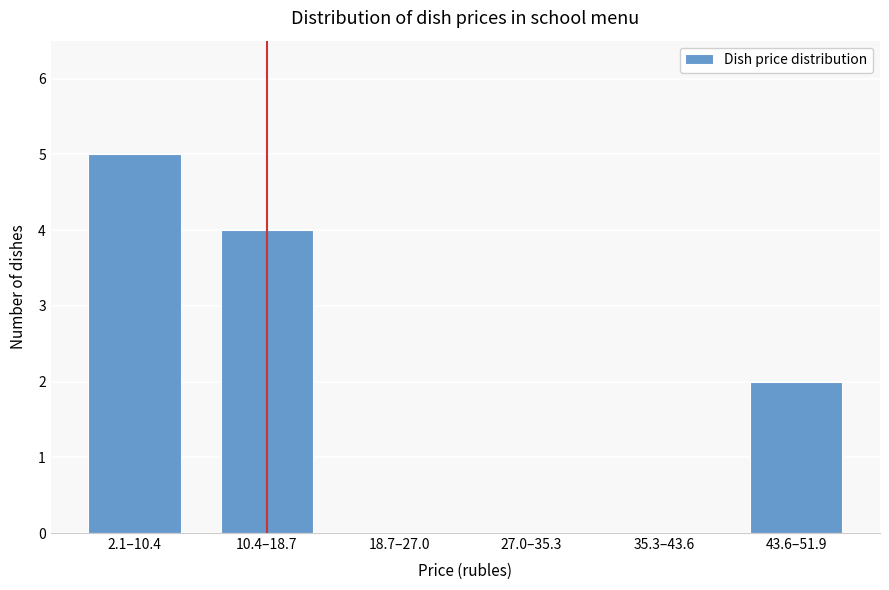

Which has a higher value, 18.7–27.0 or 2.1–10.4?

2.1–10.4